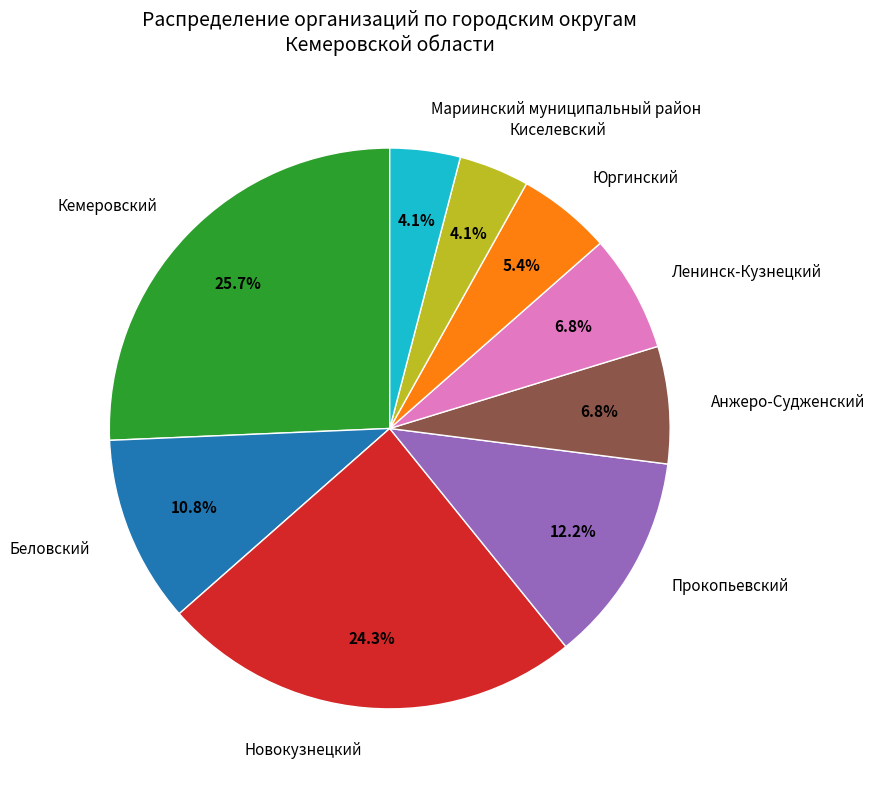

Is there a majority slice in this chart?

No